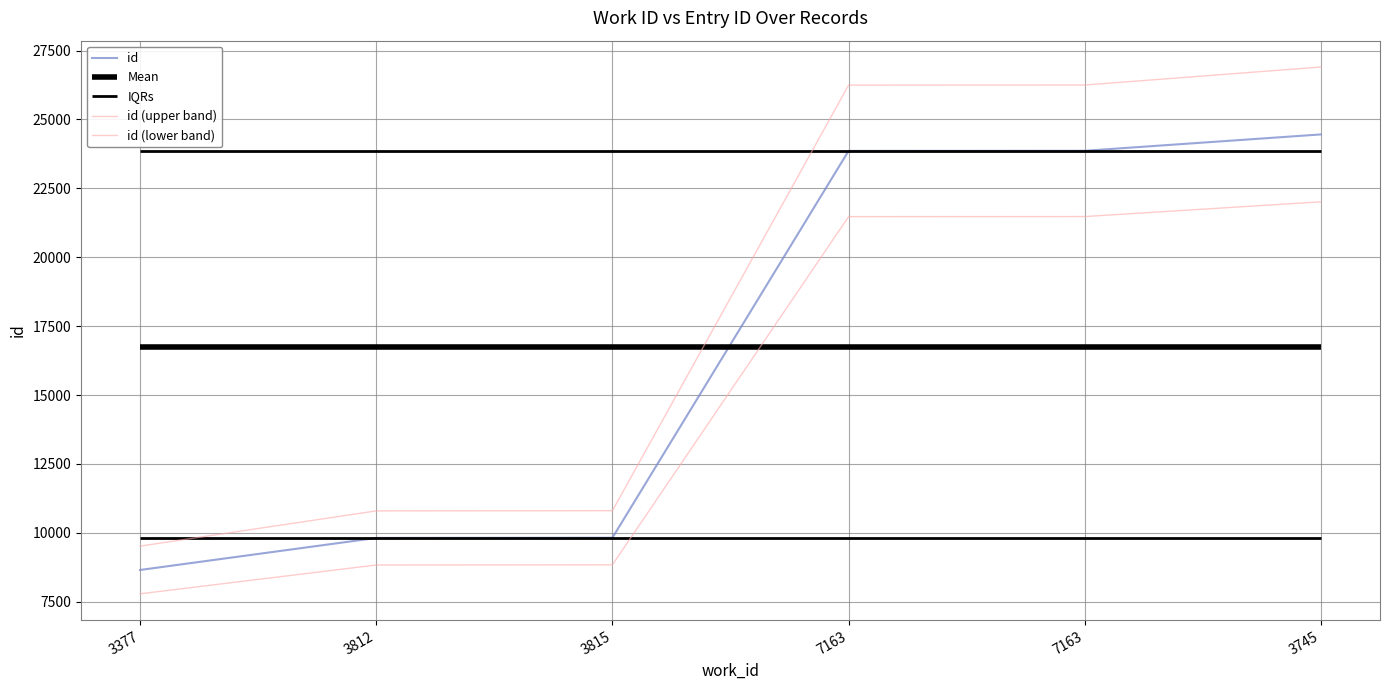

Which series has the widest spread of values?

id (upper band)